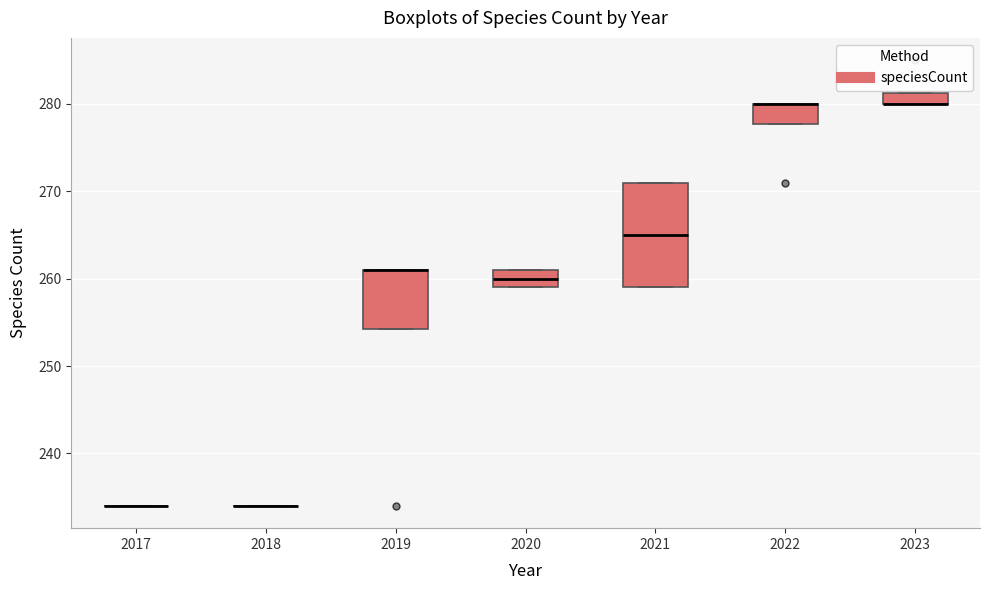

Comparing the boxes themselves (not the whiskers), which one is the tallest?

2021